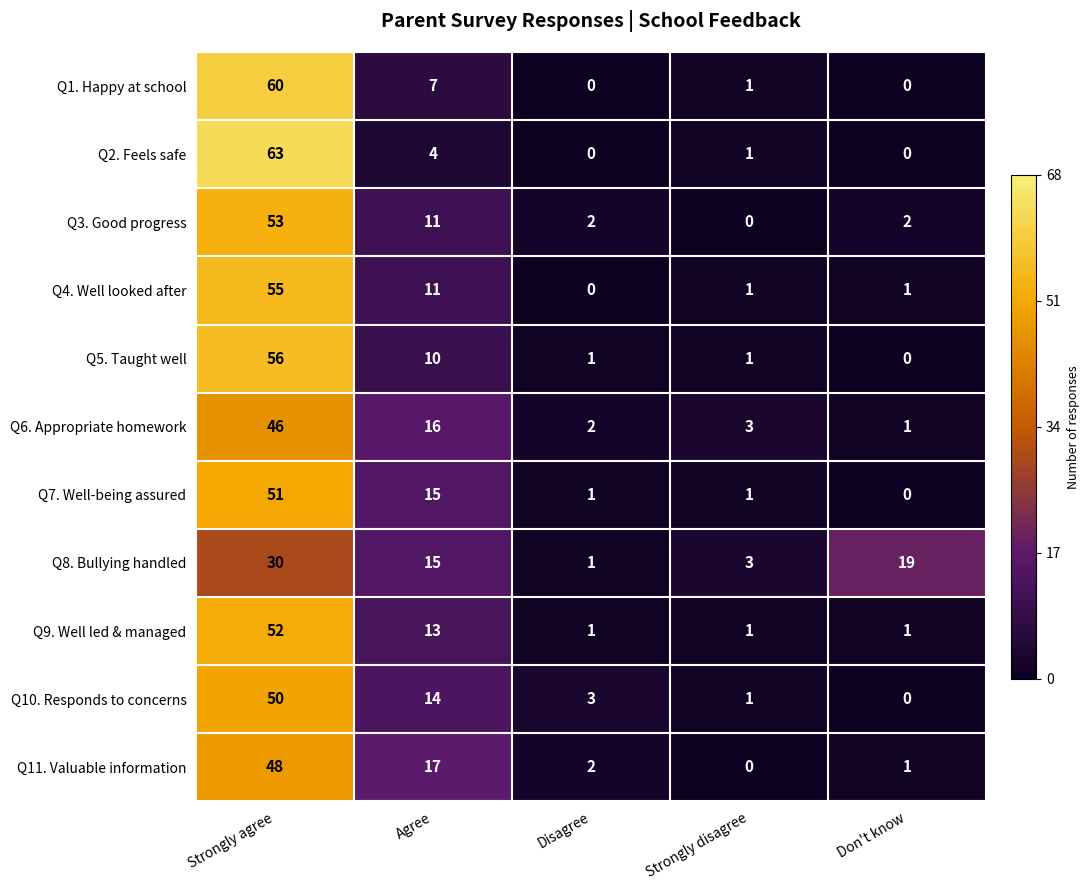

What is the difference between the Q8. Bullying handled values at Agree and Don't know?

4